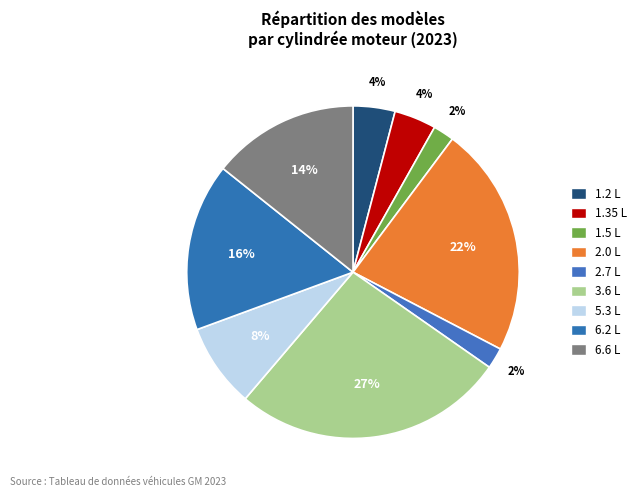

What is the largest slice in the pie chart?

3.6